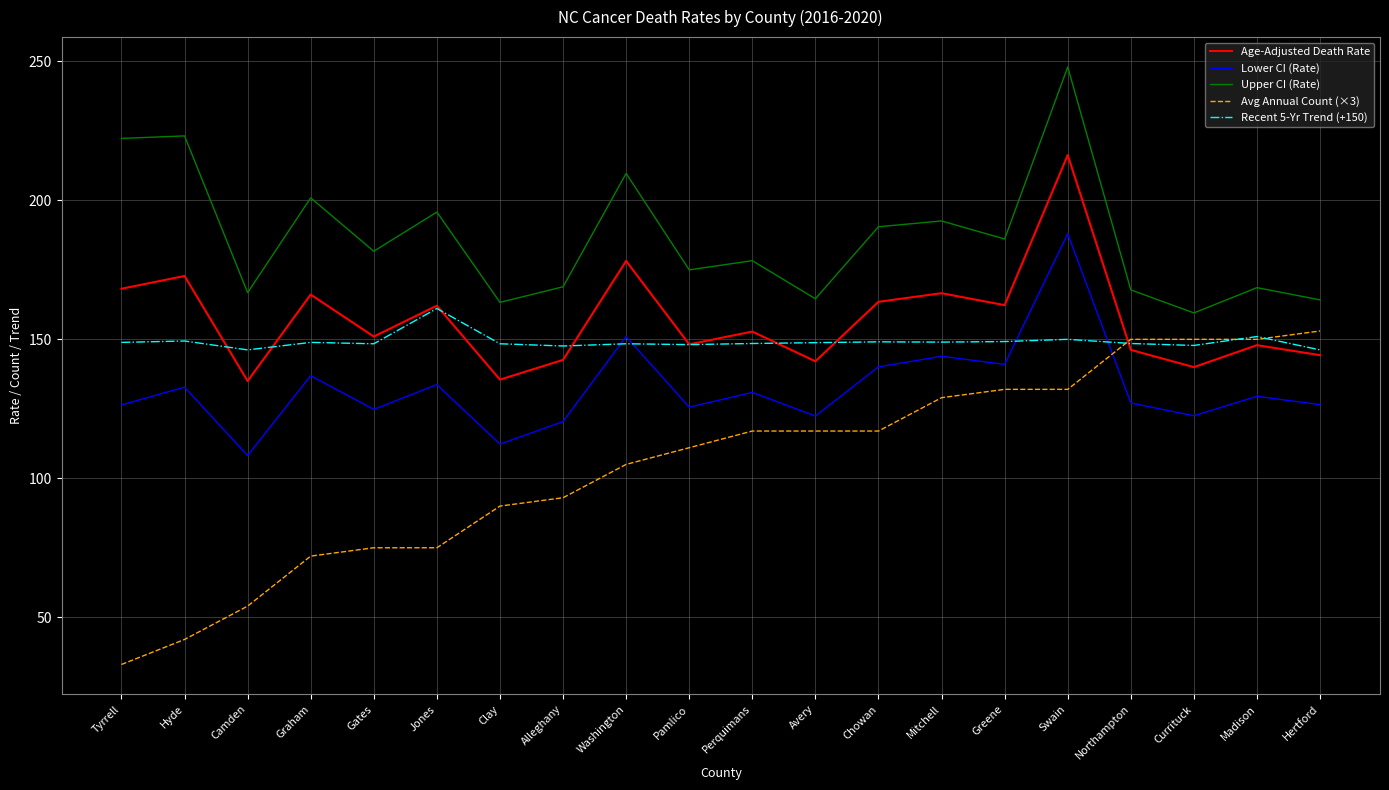

How many series are shown in this chart?

5